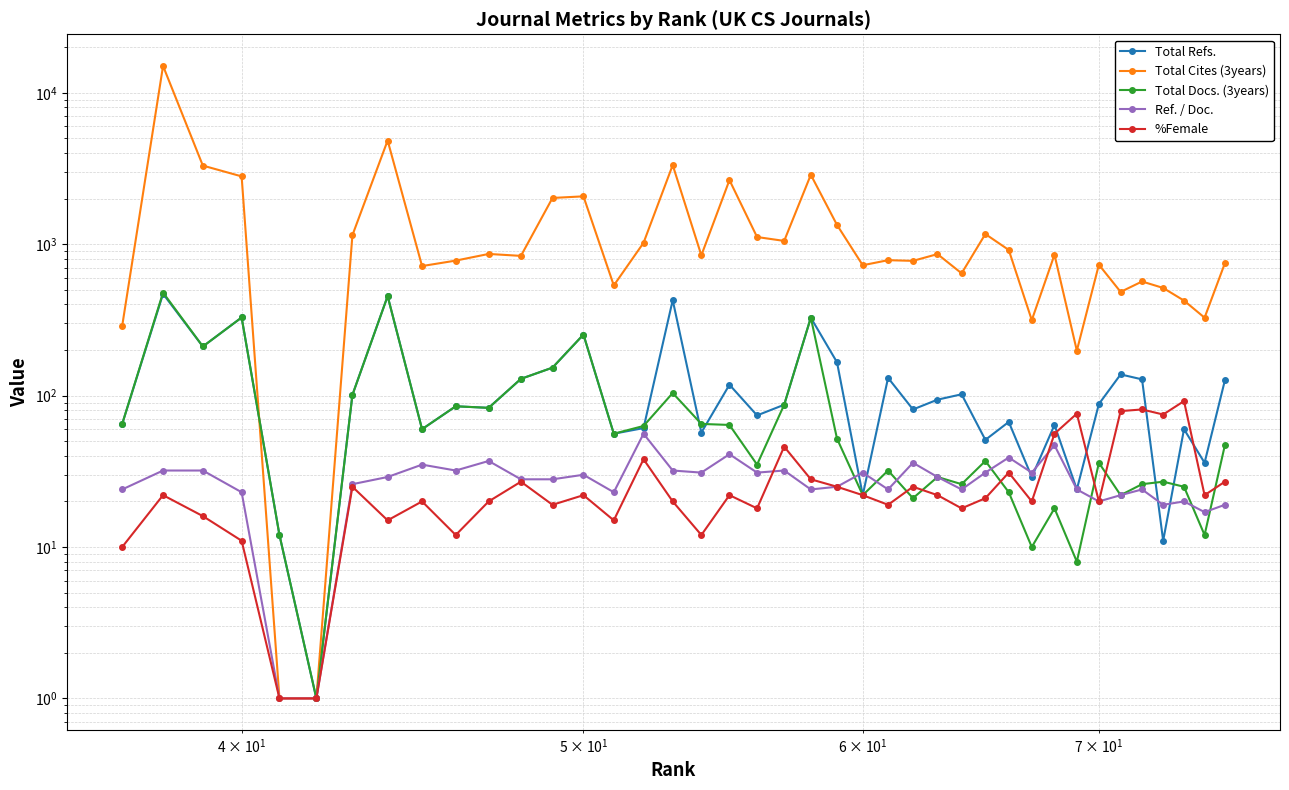

What is the difference between the maximum and minimum values in the %Female series?

91